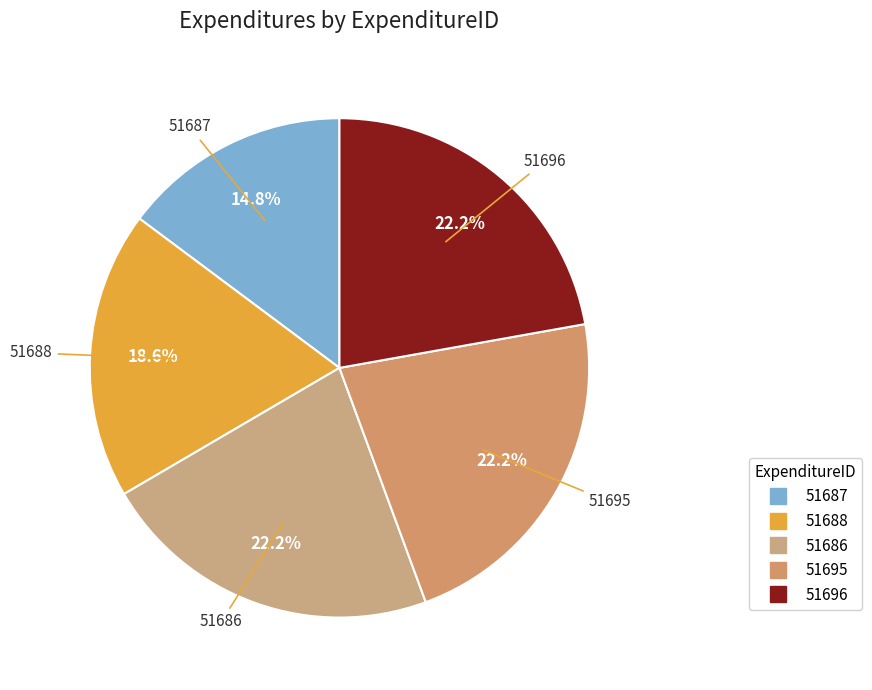

True or false: 51695 accounts for 22% of the total.

True